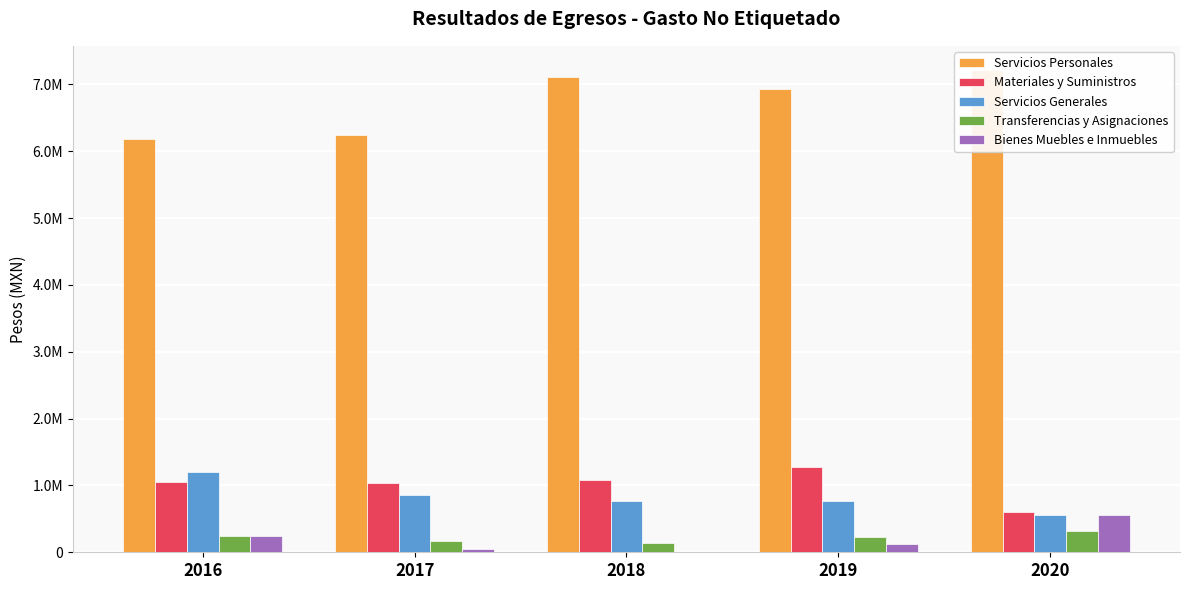

How many data points in Servicios Personales are less than 6934169?

2